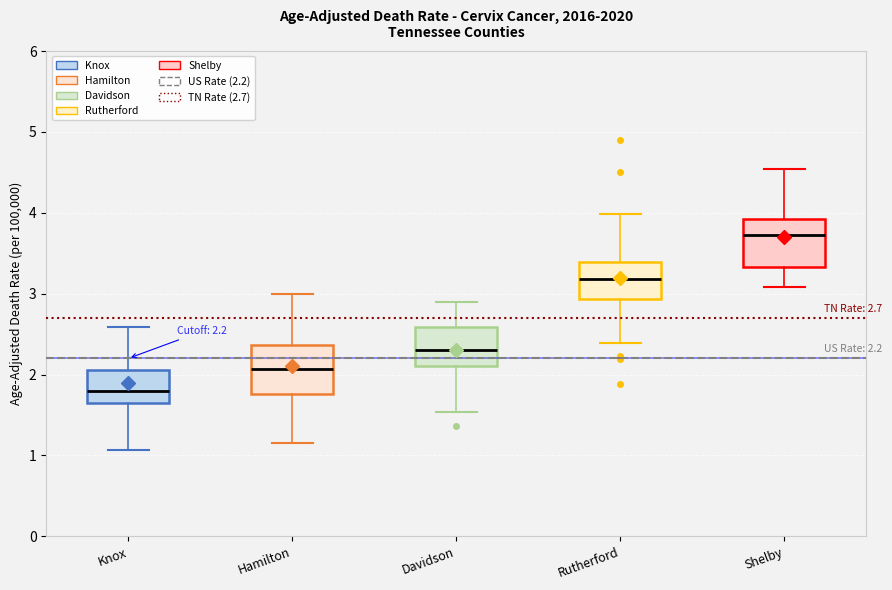

Which box has the lowest median line?

Knox